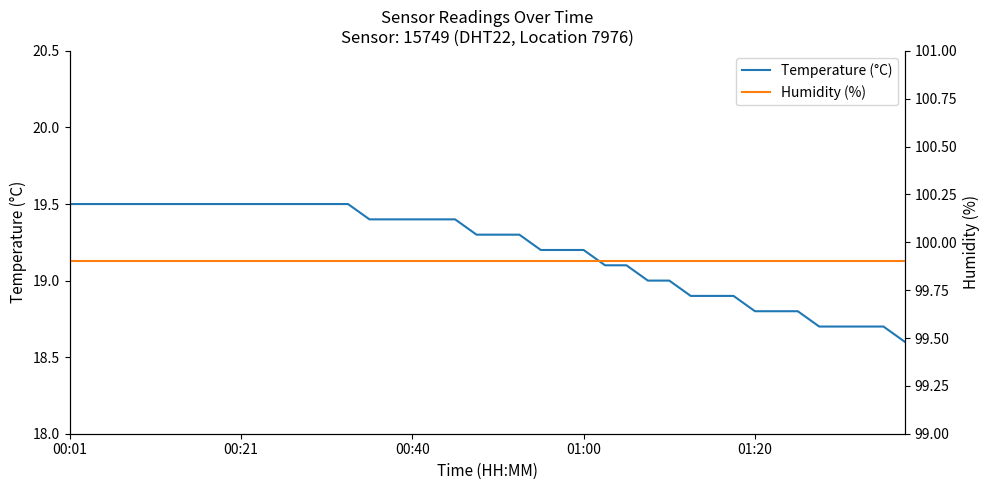

Is this an area chart (filled region under the line)?

No